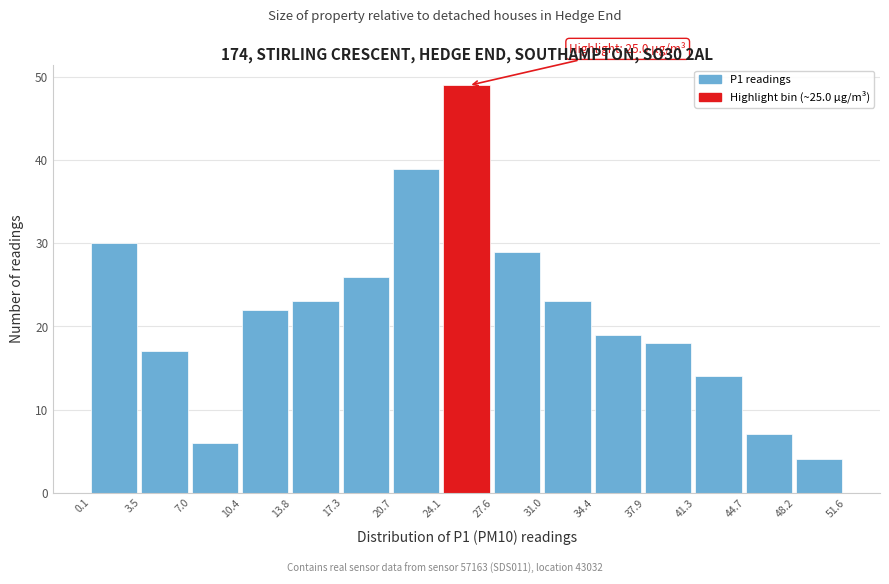

Which range on the x-axis has the tallest bar?

24.1 to 27.6